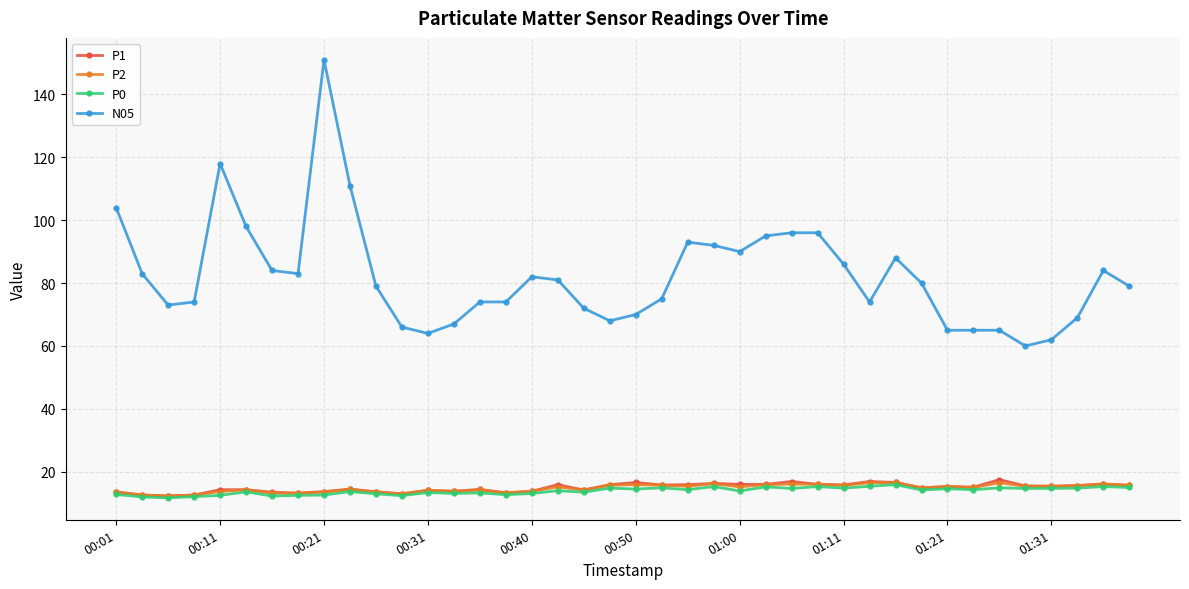

True or false: P0 has more than 2 interior local peaks.

True